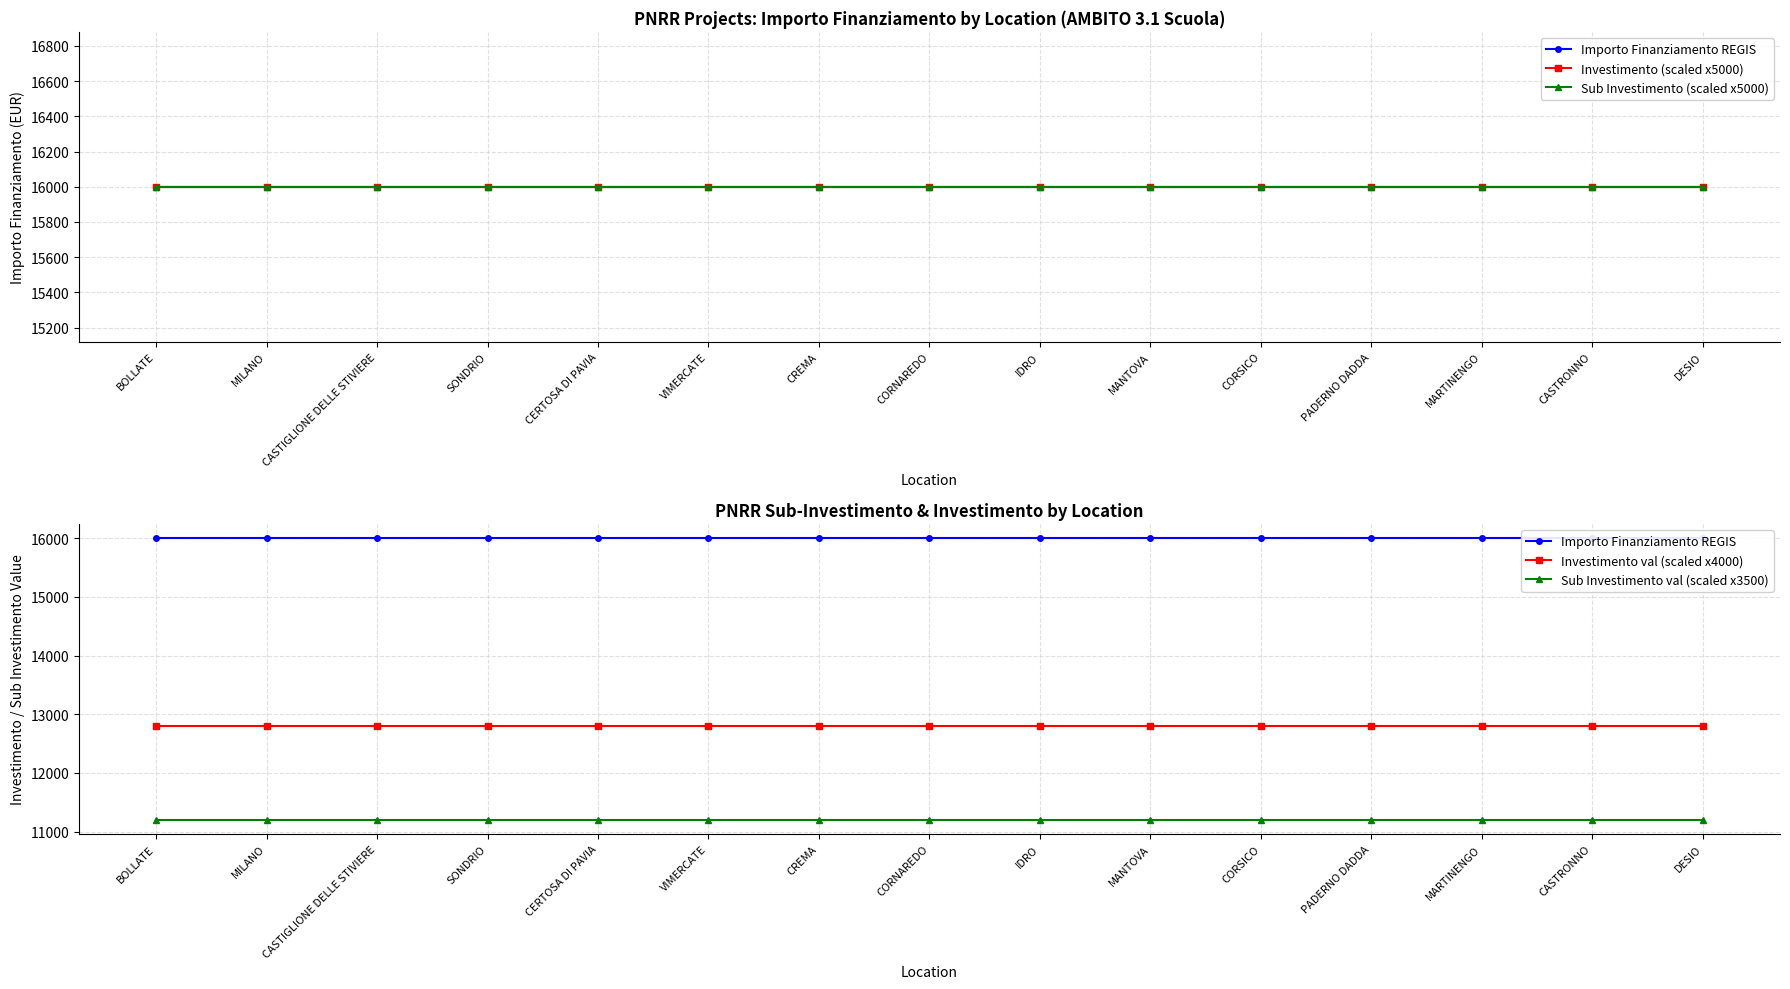

Where is Sub Investimento (scaled x5000) nearest to the value 16000?

BOLLATE